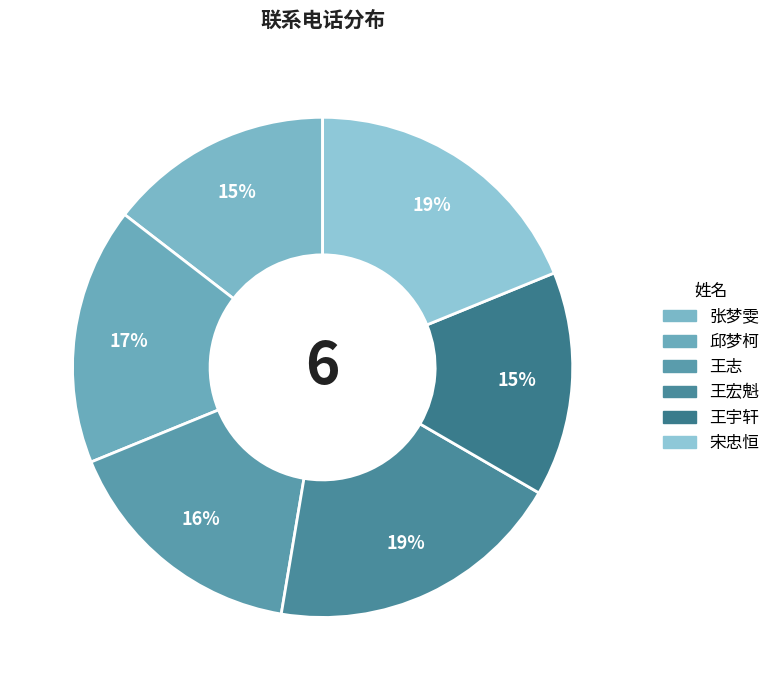

What percentage is the 邱梦柯 slice, to the nearest percent?

17%